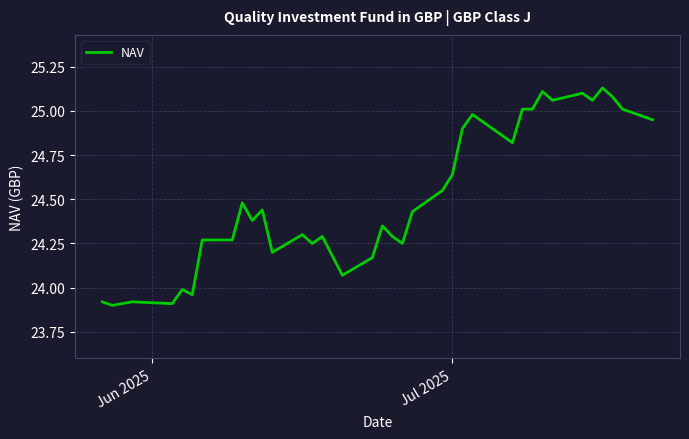

What is the difference between the maximum and minimum values?

1.2